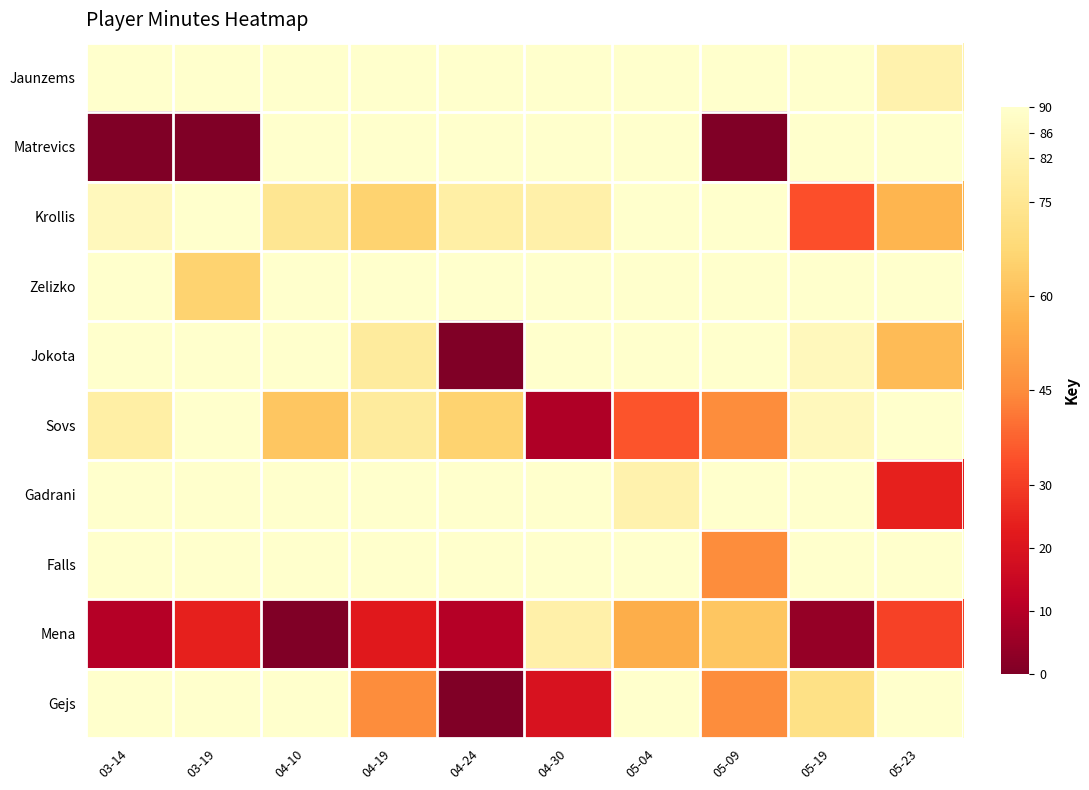

At how many categories does at least one series exceed 49?

10